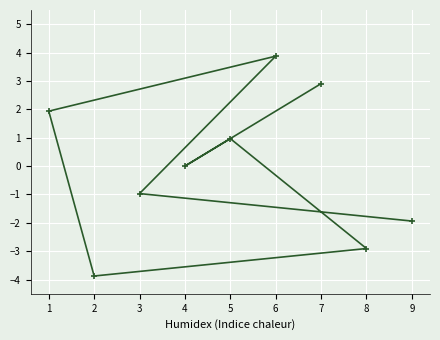

What is the sum of the values at 8 and 7?

0.0